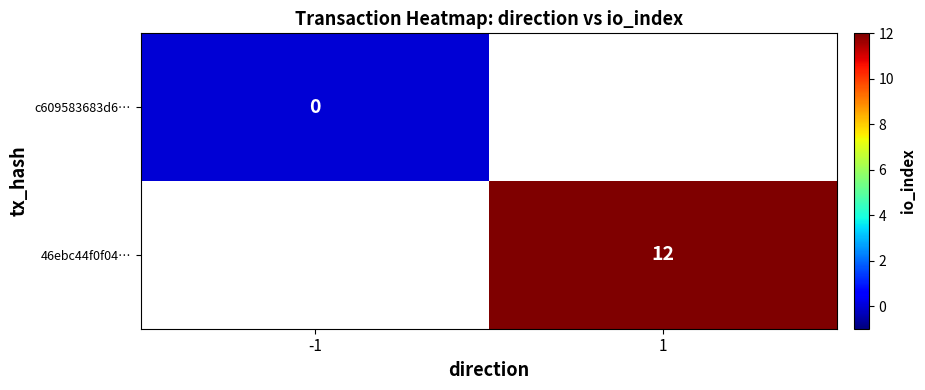

The value of 46ebc44f0f04… at 1 is 4. True or false?

False